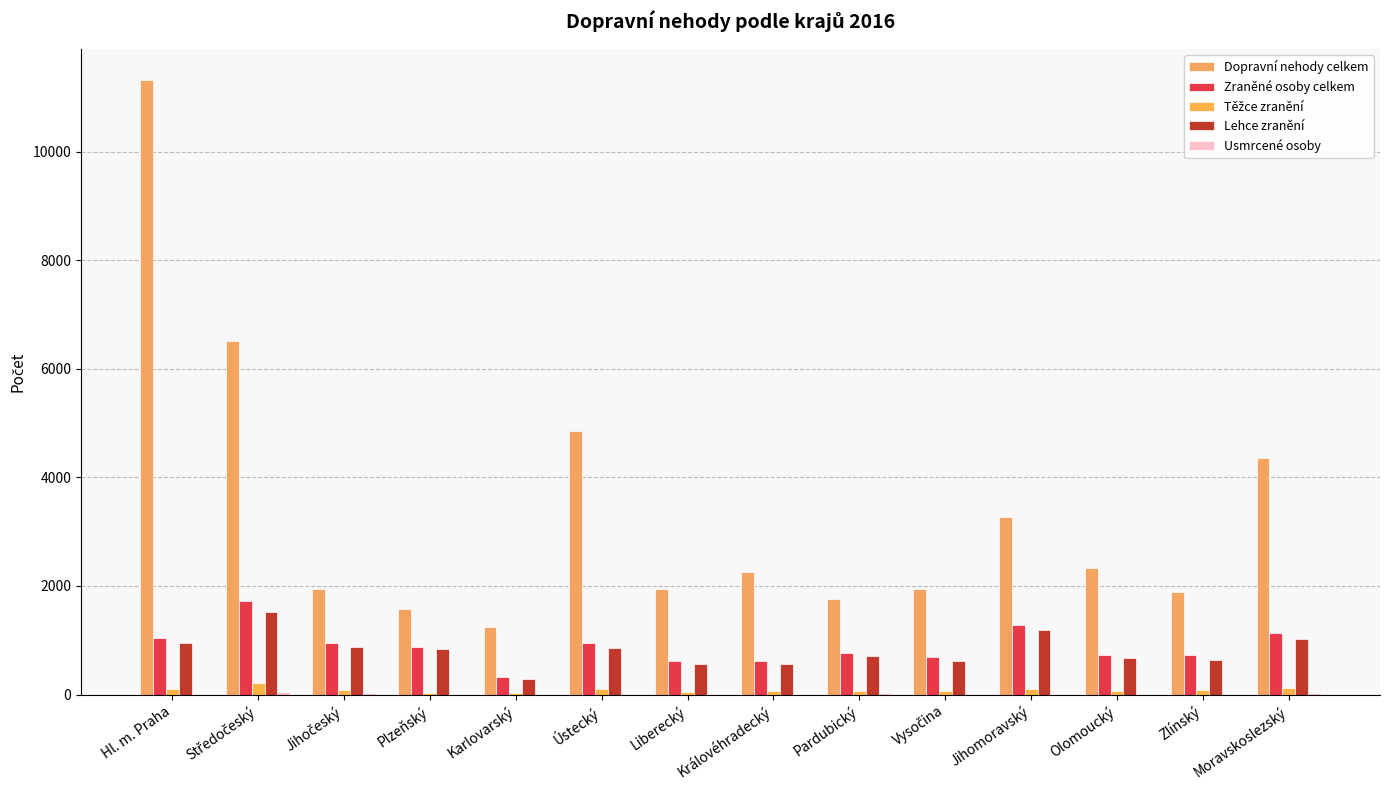

Does the chart contain stacked bars?

No